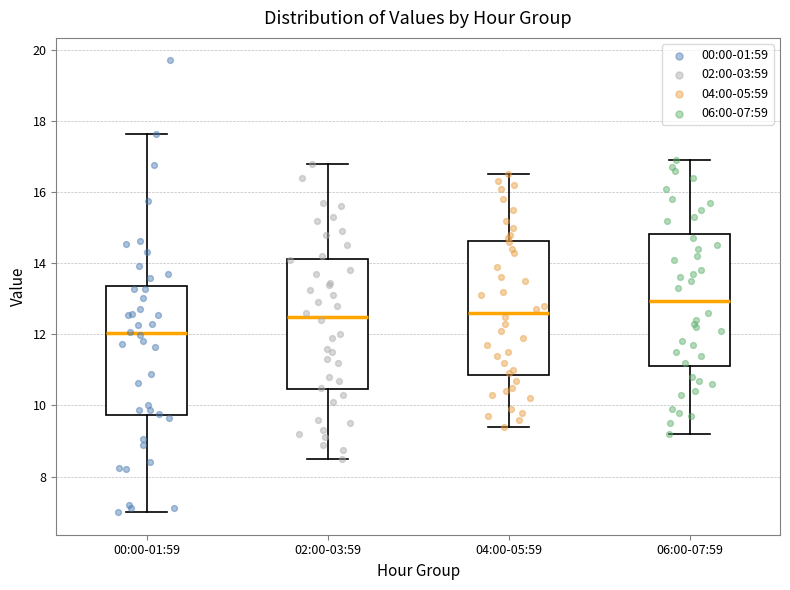

Which box's median line is the lowest?

00:00-01:59